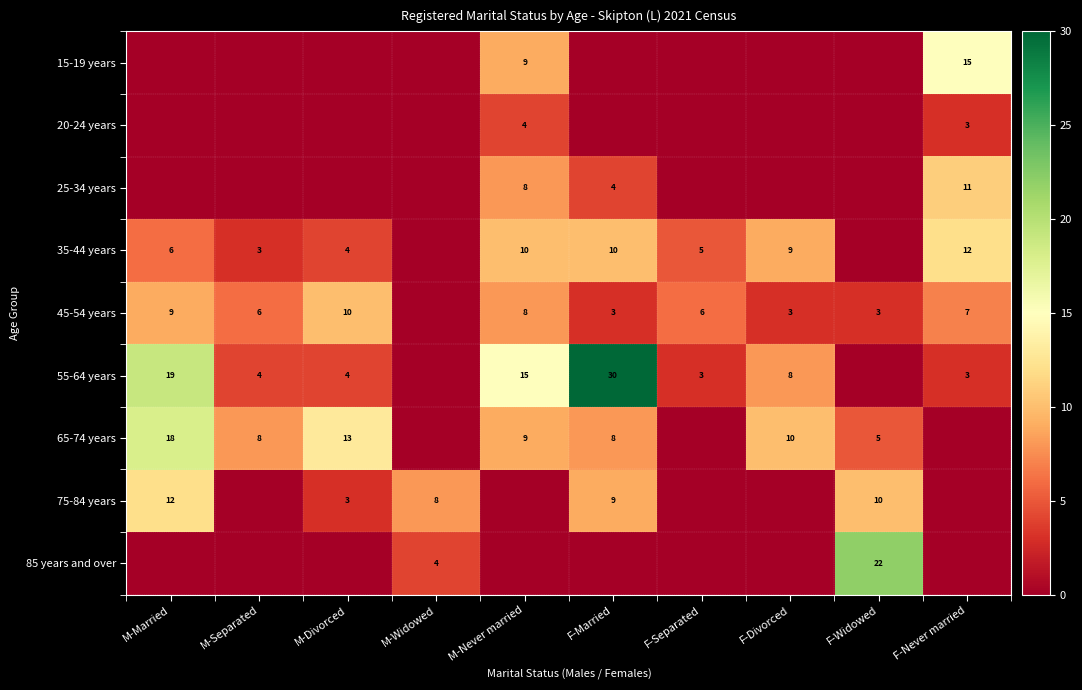

How many series are shown in this chart?

9